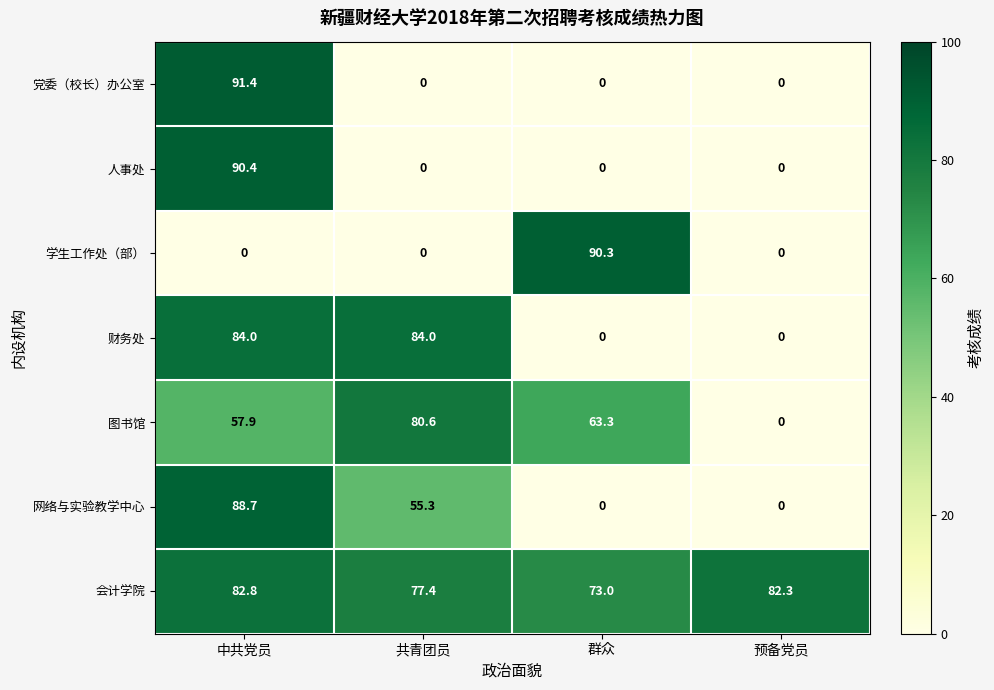

Which series has the largest total across all categories?

会计学院